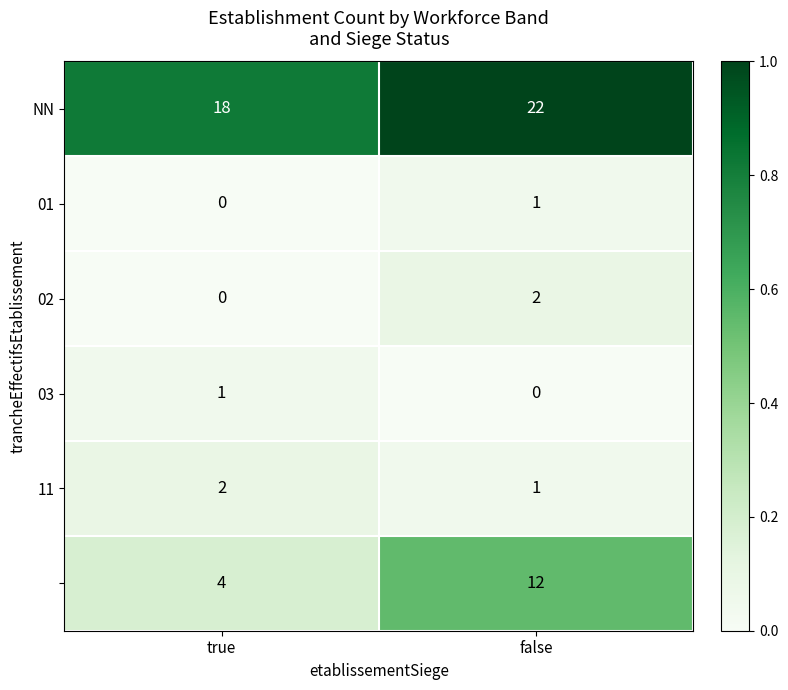

What is the maximum value shown in the chart?

22